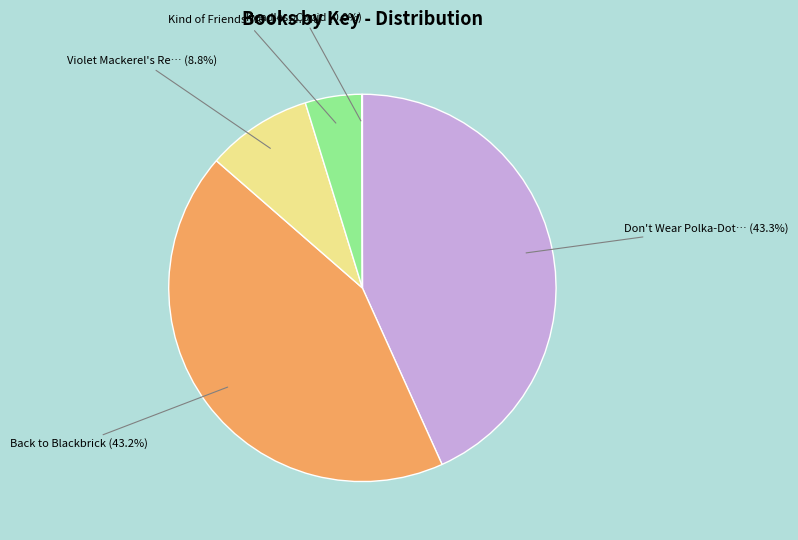

Does any single category account for the majority?

No